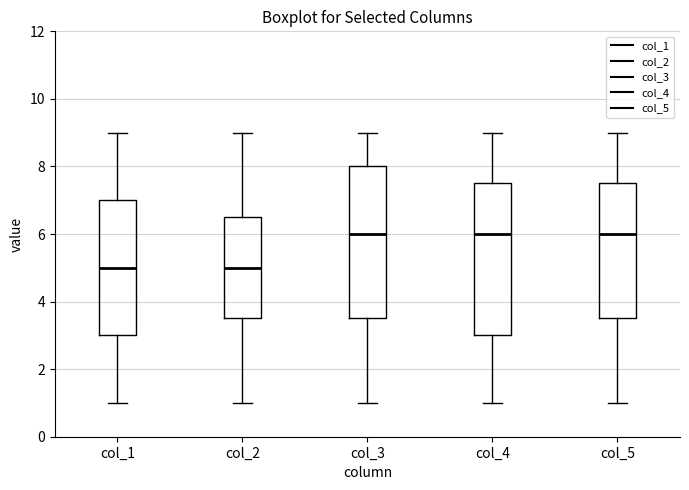

Reading left to right, transcribe this box plot: for each box, give where its median line is, the range the box spans, and where its two whiskers end, as read against the y-axis. The values are not printed on the chart, so give them approximately, as read against the axis.

col_1: median 5.0, box 3.0 to 7.0, whiskers 1.0 to 9.0
col_2: median 5.0, box 3.6 to 6.6, whiskers 1.0 to 9.0
col_3: median 6.0, box 3.6 to 8.0, whiskers 1.0 to 9.0
col_4: median 6.0, box 3.0 to 7.6, whiskers 1.0 to 9.0
col_5: median 6.0, box 3.6 to 7.6, whiskers 1.0 to 9.0